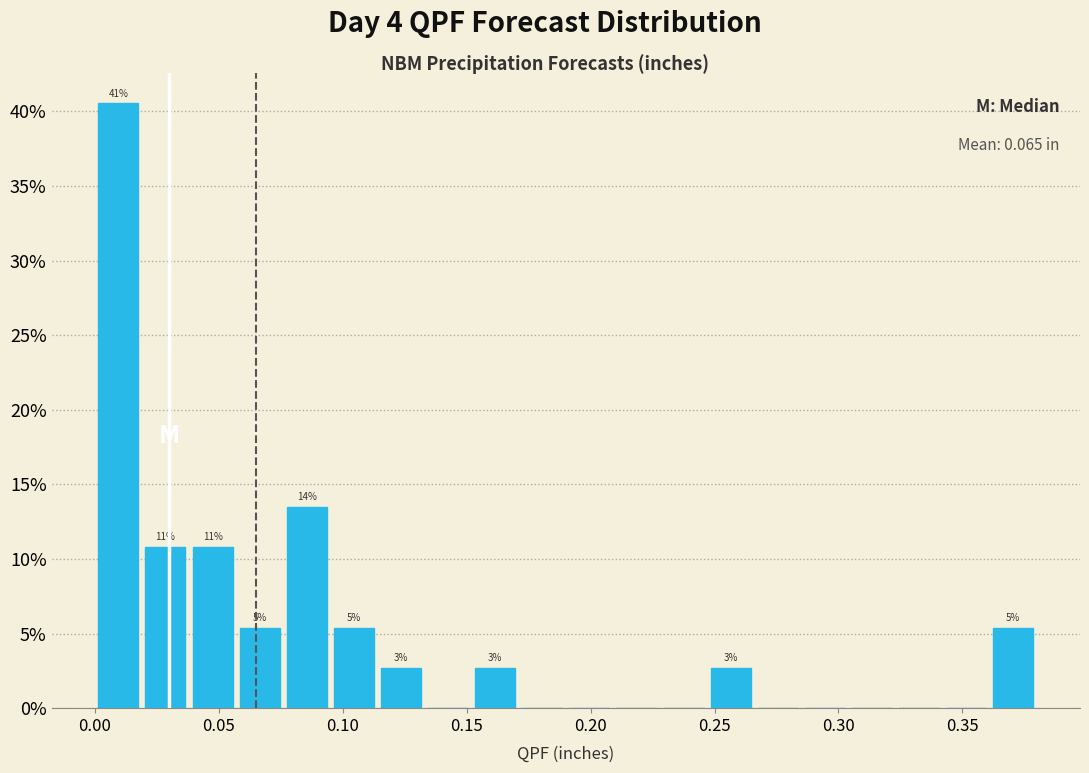

Around what value on the x-axis is the tallest bar? Give the approximate position of its centre, as read against the axis.

0.010